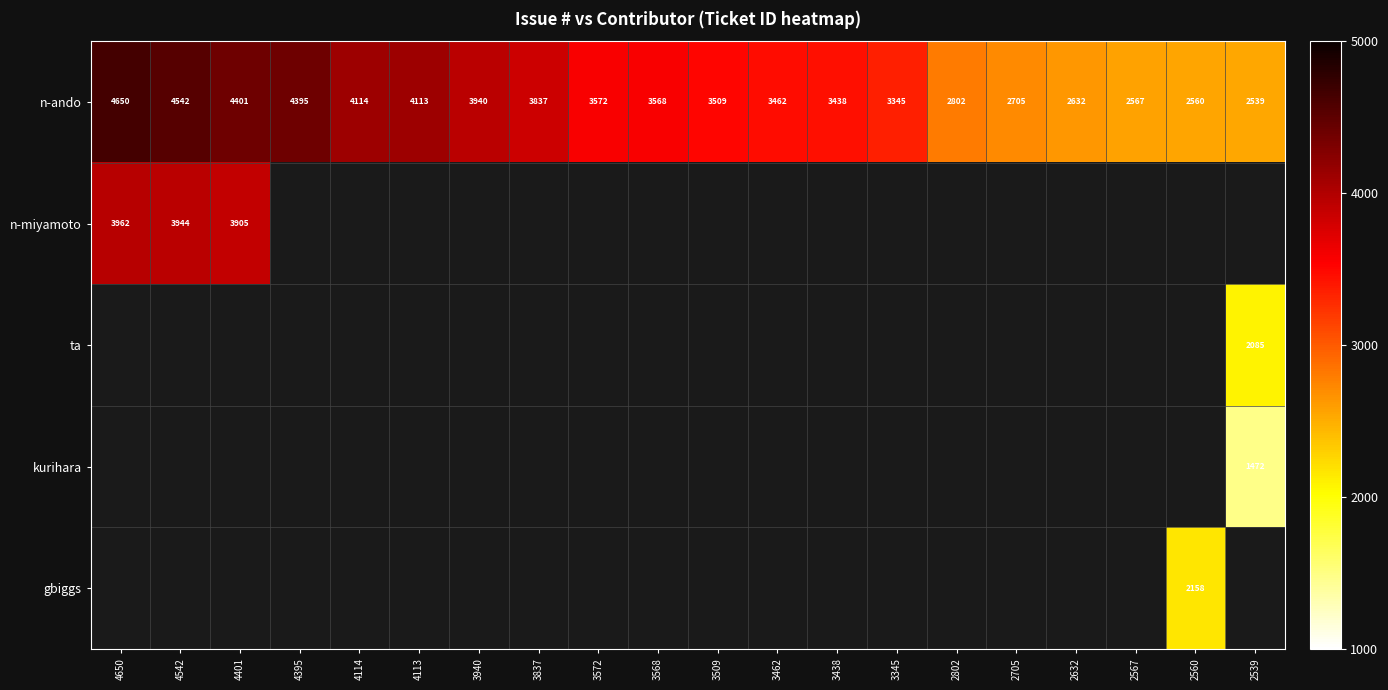

Is it true that n-ando equals 4114 at 4114?

True